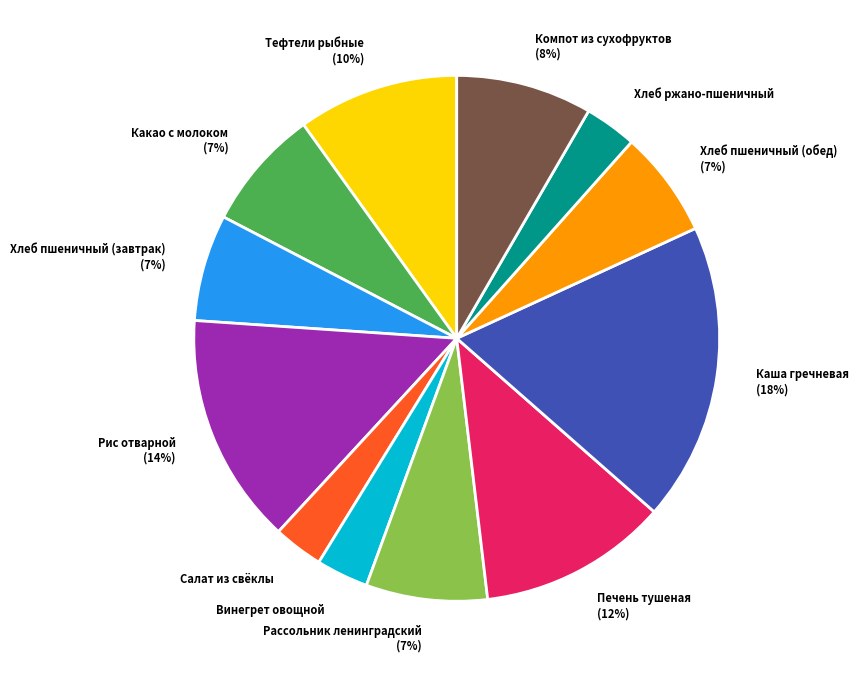

True or false: Салат из свёклы accounts for 3% of the total.

True